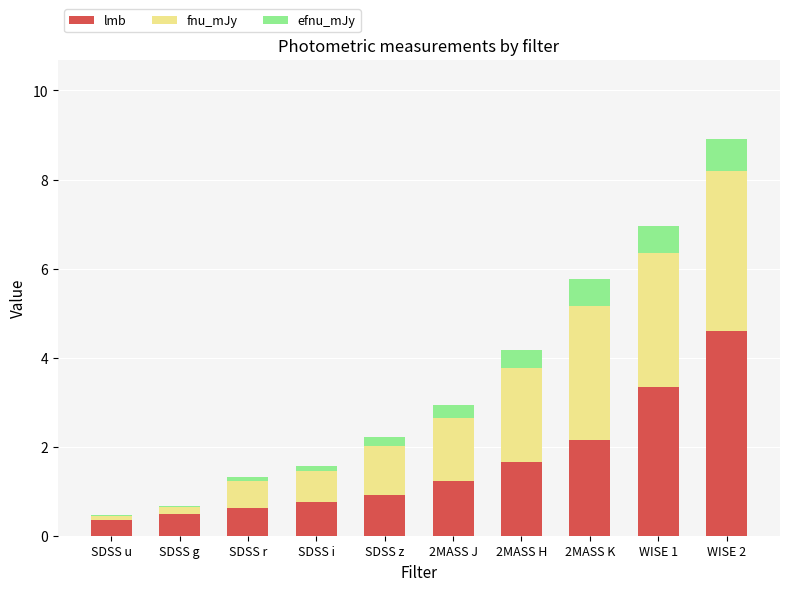

Are the bars horizontal?

No